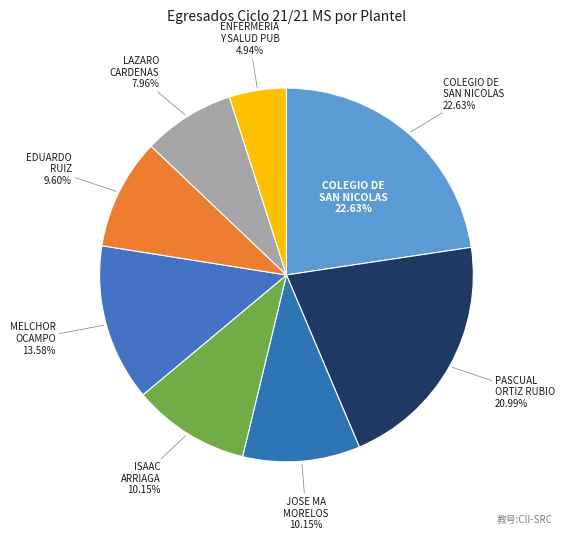

What is the change in value from ESC. PREP. PASCUAL ORTIZ RUBIO to ESC. PREP. MELCHOR OCAMPO?

-54